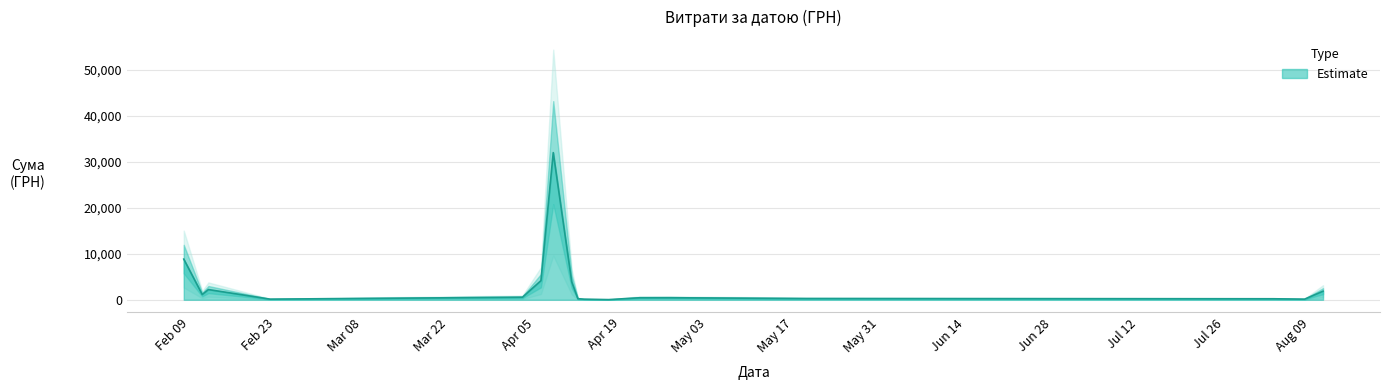

Rank the categories by value from highest to lowest.

24, 1, 23, 16, 5, 25, 39, 26, 22, 17, 6, 8, 0, 18, 9, 19, 20, 21, 33, 10, 15, 34, 36, 37, 30, 13, 27, 12, 35, 38, 7, 31, 2, 4, 14, 29, 28, 32, 3, 11